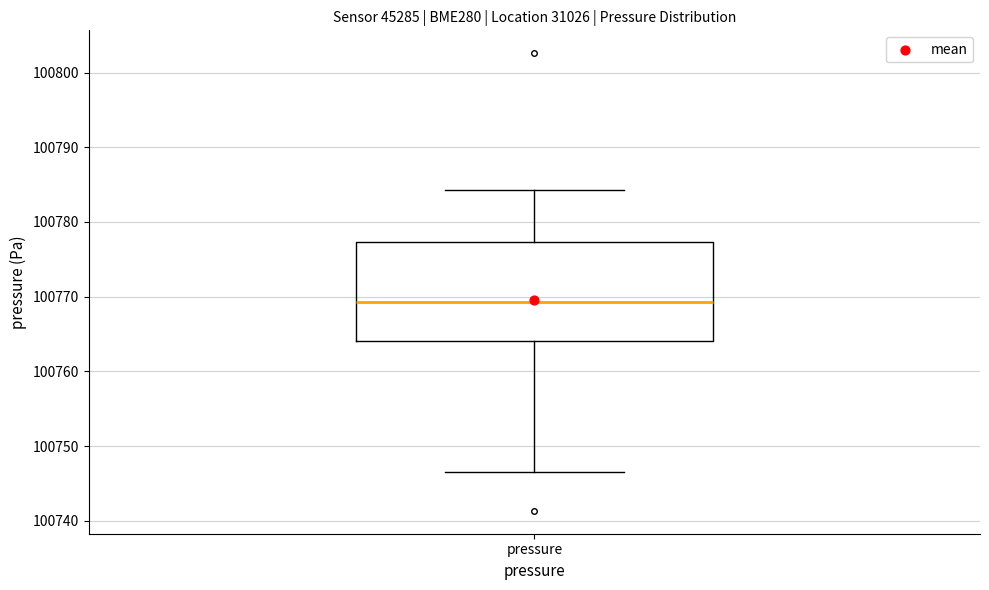

Where does the upper whisker of the box for pressure end on the y-axis? The values are not printed on the chart, so give them approximately, as read against the axis.

100784